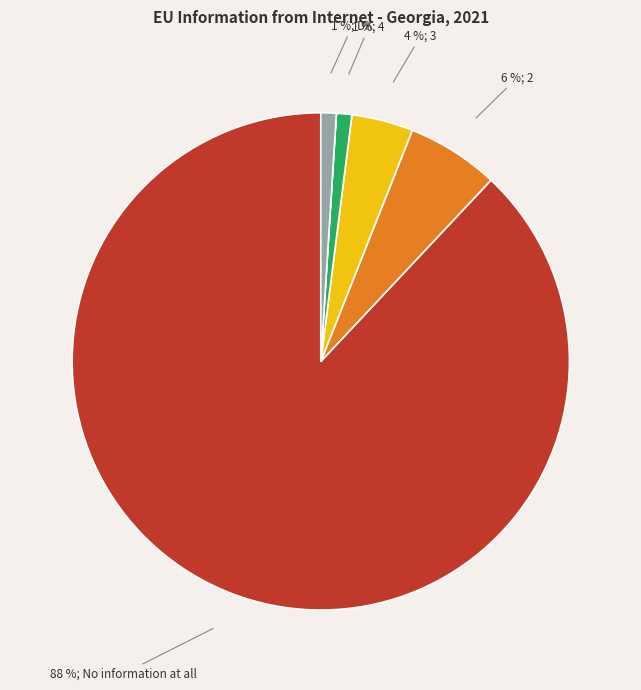

To the nearest percent, what is the average slice percentage?

17%